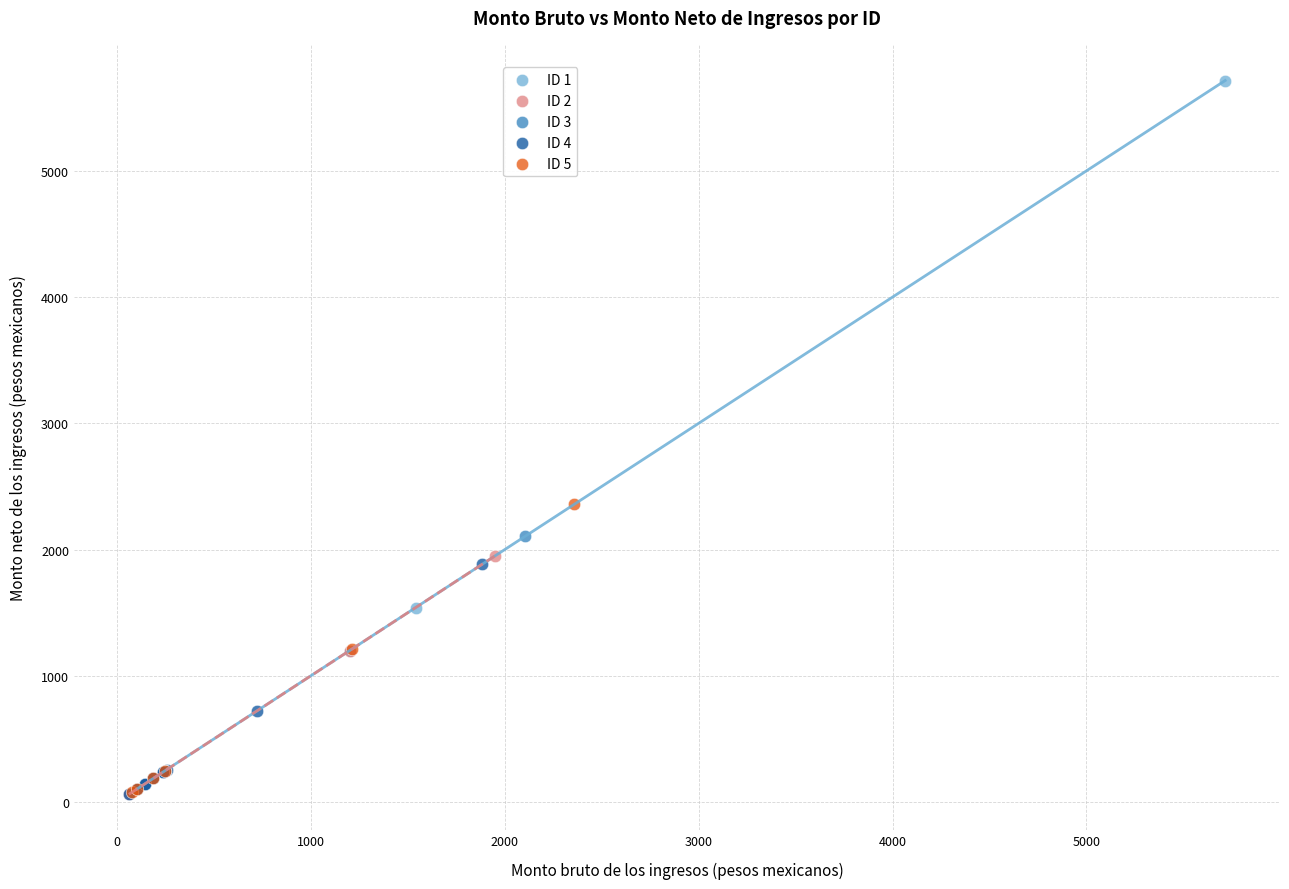

Which series contains the highest Y value?

ID 1